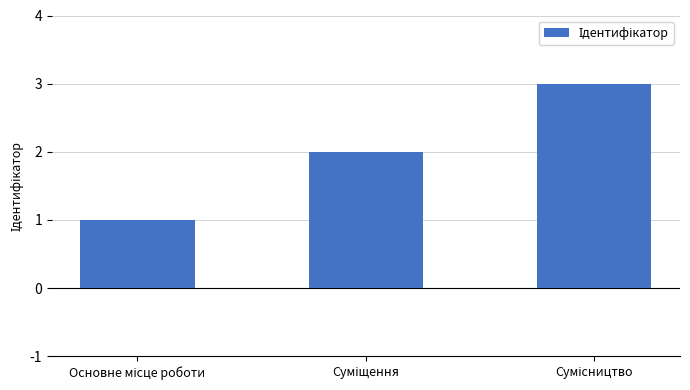

What is the maximum value shown in the chart?

3